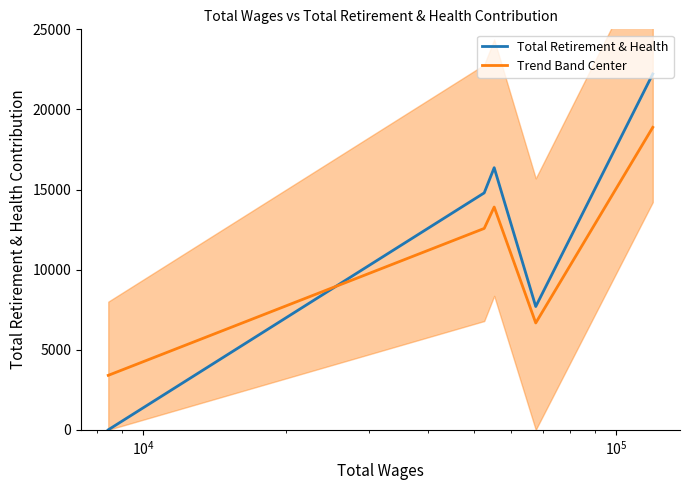

What is the highest value of the Total Retirement & Health series?

22213.0